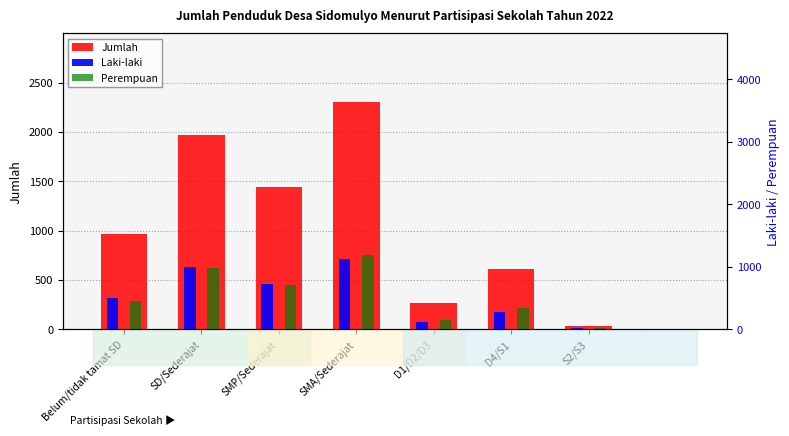

Between Belum/tidak tamat SD and D4/S1, which series saw the biggest shift?

Jumlah